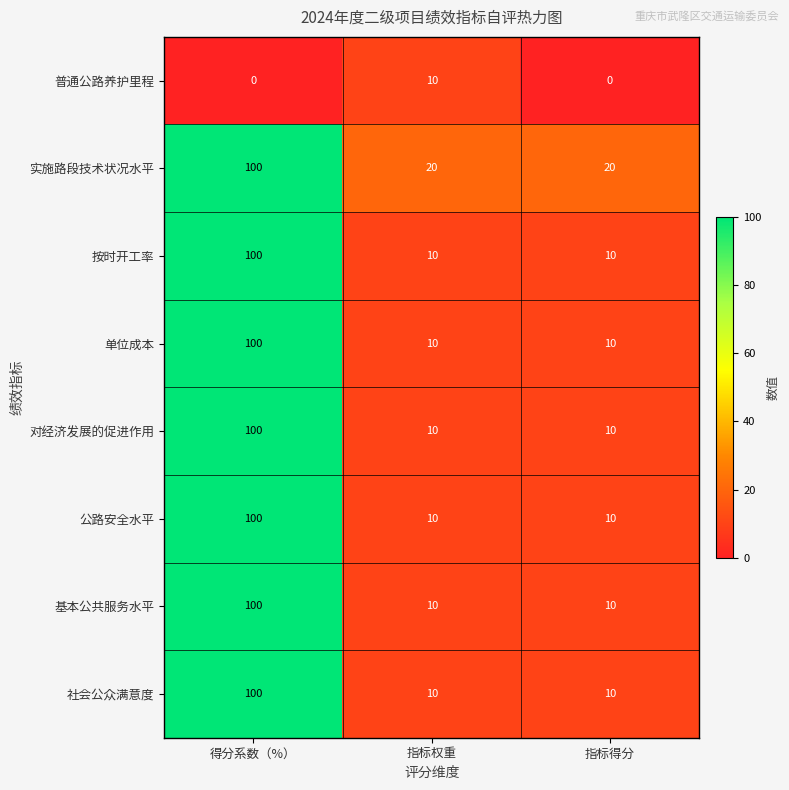

What is the spread (max minus min) of values at 指标得分?

20